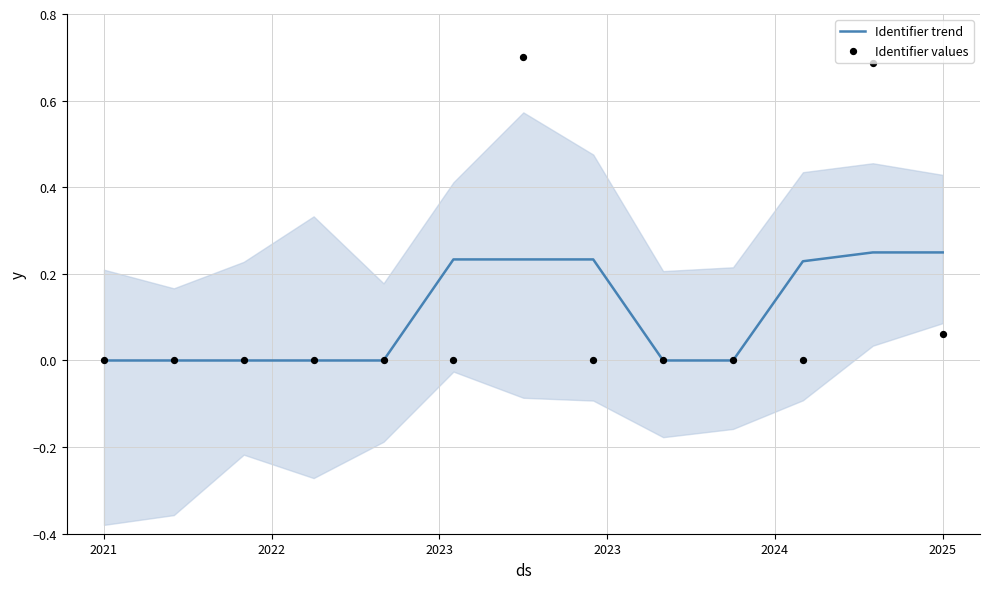

Which series contains the lowest Y value?

Identifier values